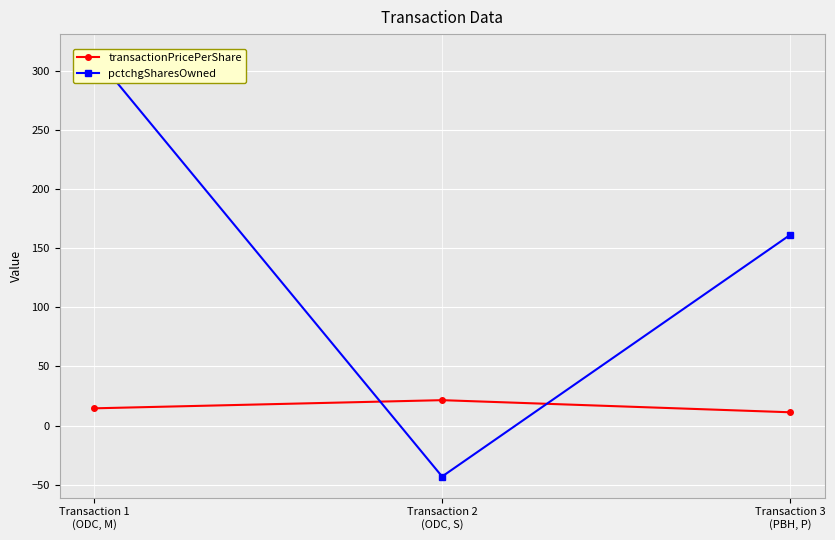

Which series changed the most between Transaction 1
(ODC, M) and Transaction 3
(PBH, P)?

pctchgSharesOwned